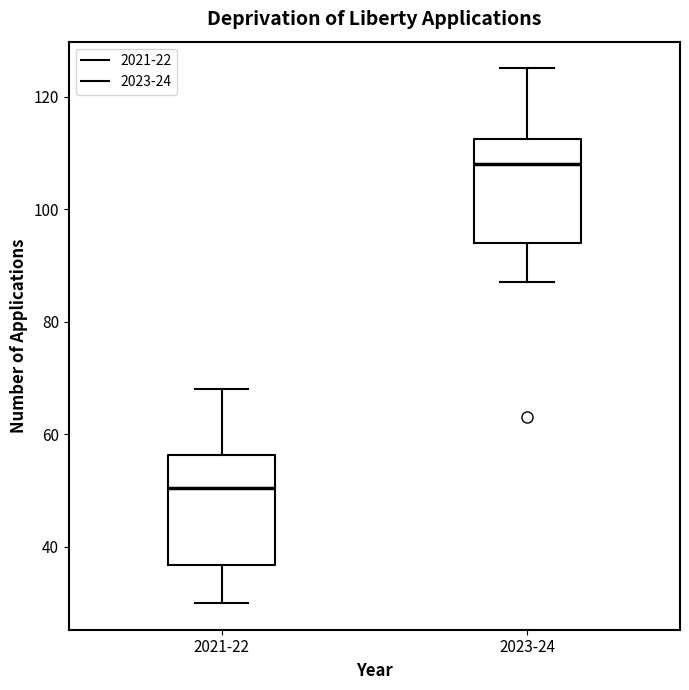

Reading left to right, read every box against the y-axis: the position of its median line, the range the box covers, and the ends of its whiskers. The values are not printed on the chart, so give them approximately, as read against the axis.

2021-22: median 50, box 36 to 56, whiskers 30 to 68
2023-24: median 108, box 94 to 112, whiskers 88 to 126